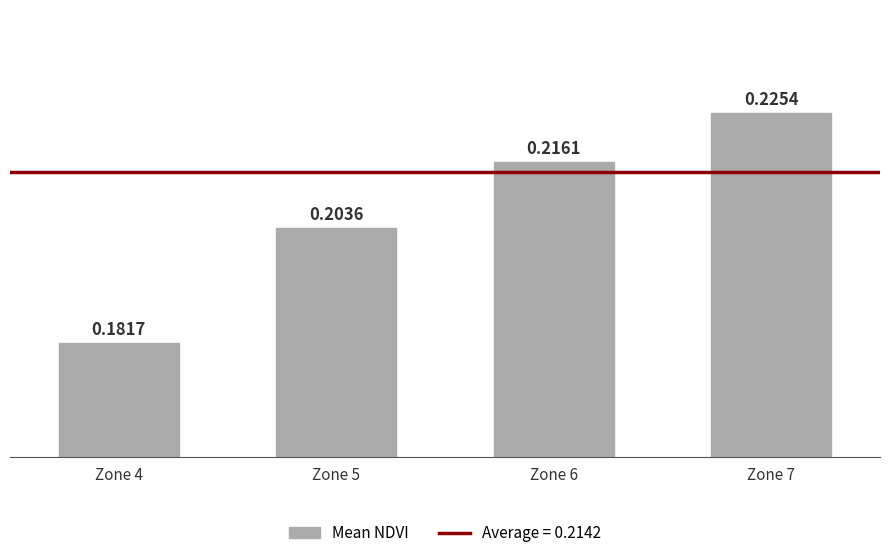

Rank the categories by value from highest to lowest.

Zone 7, Zone 6, Zone 5, Zone 4